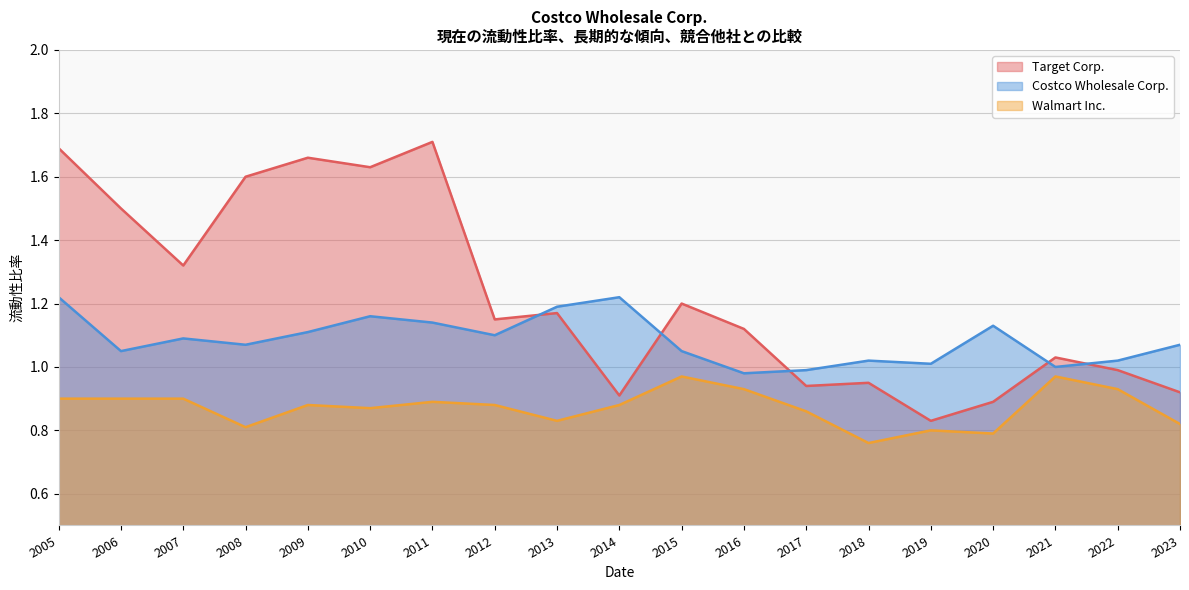

What are all the series names shown in the legend?

Target Corp., Costco Wholesale Corp., Walmart Inc.